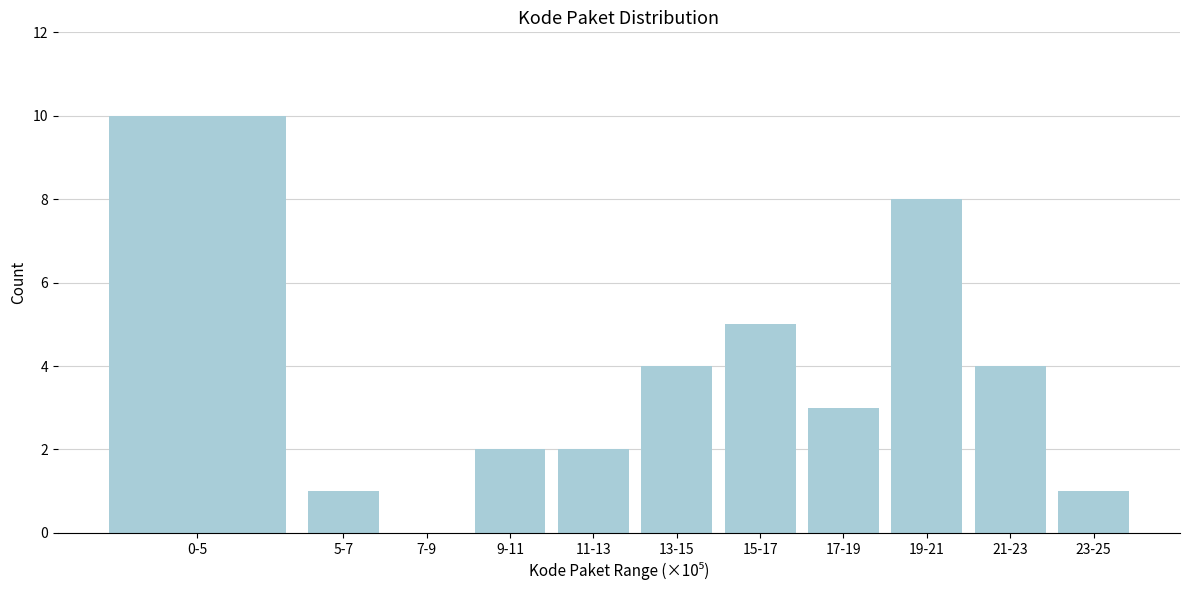

Reading left to right, extract all data points from this chart.

0-5=10	5-7=1	7-9=0	9-11=2	11-13=2	13-15=4	15-17=5	17-19=3	19-21=8	21-23=4	23-25=1